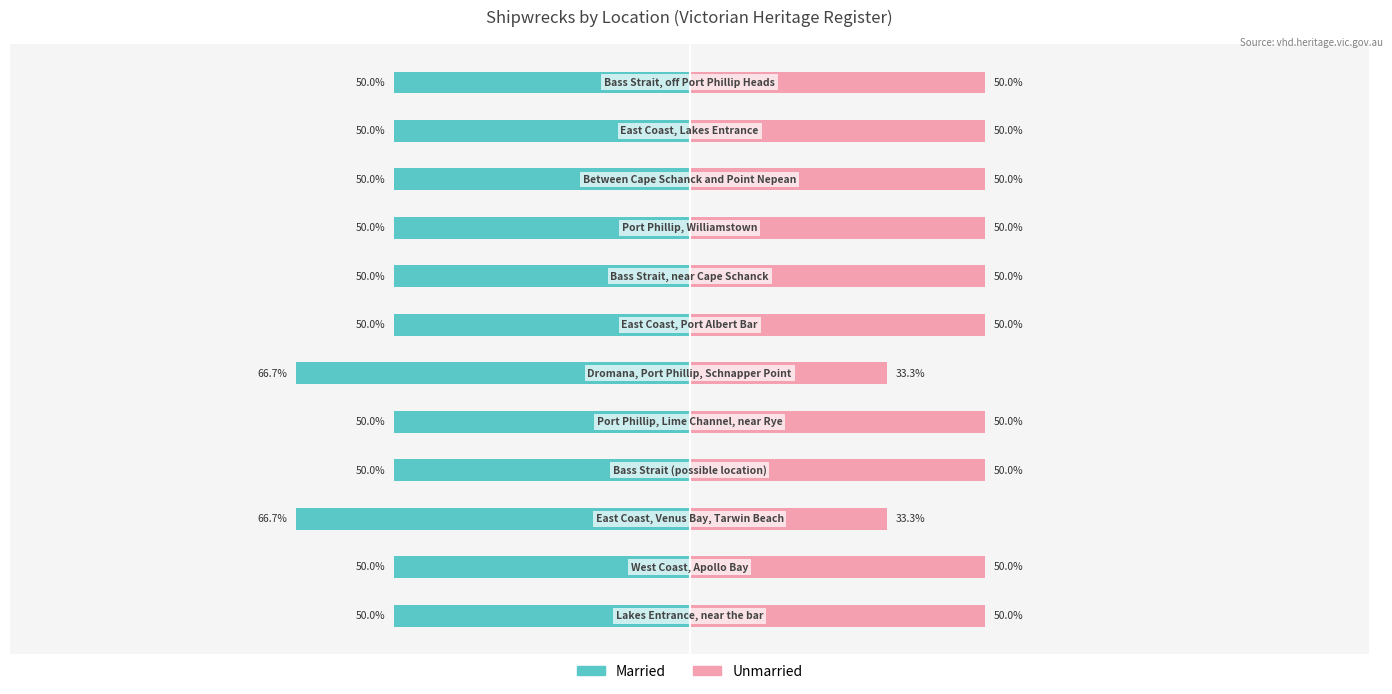

How many groups of bars are there?

12